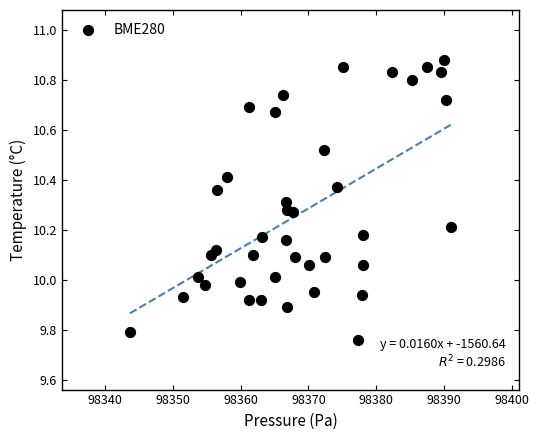

What is the range of X values (max minus min)?

47.4